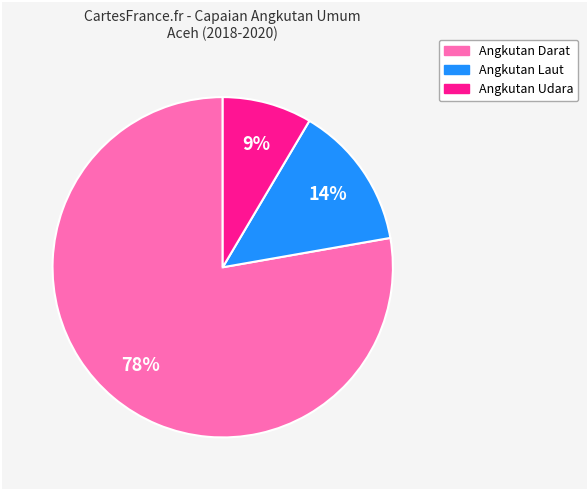

To the nearest percent, what is the average slice percentage?

33%